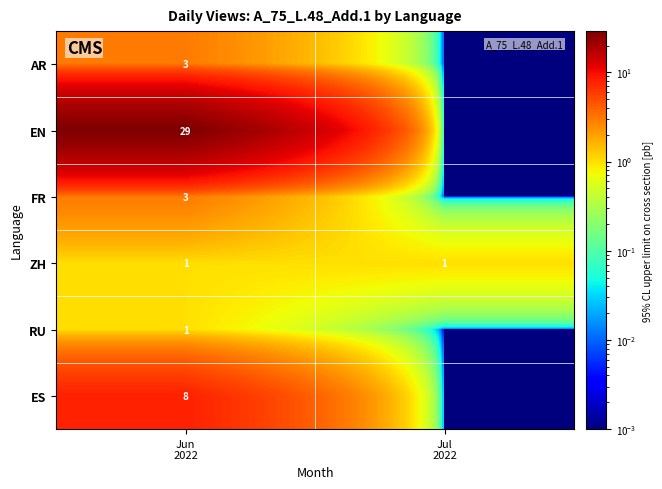

At how many categories does at least one series exceed 21?

1